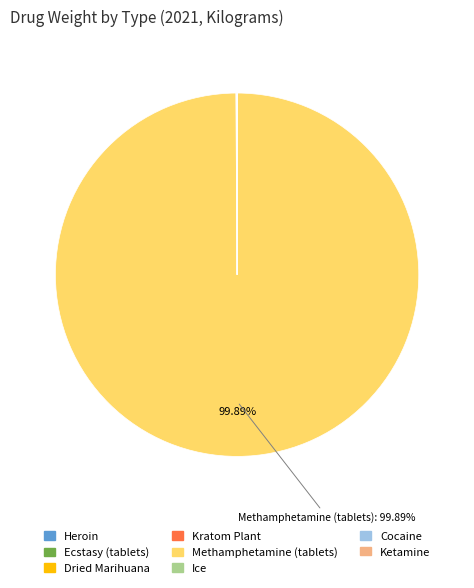

What is the largest slice in the pie chart?

Methamphetamine (tablets)